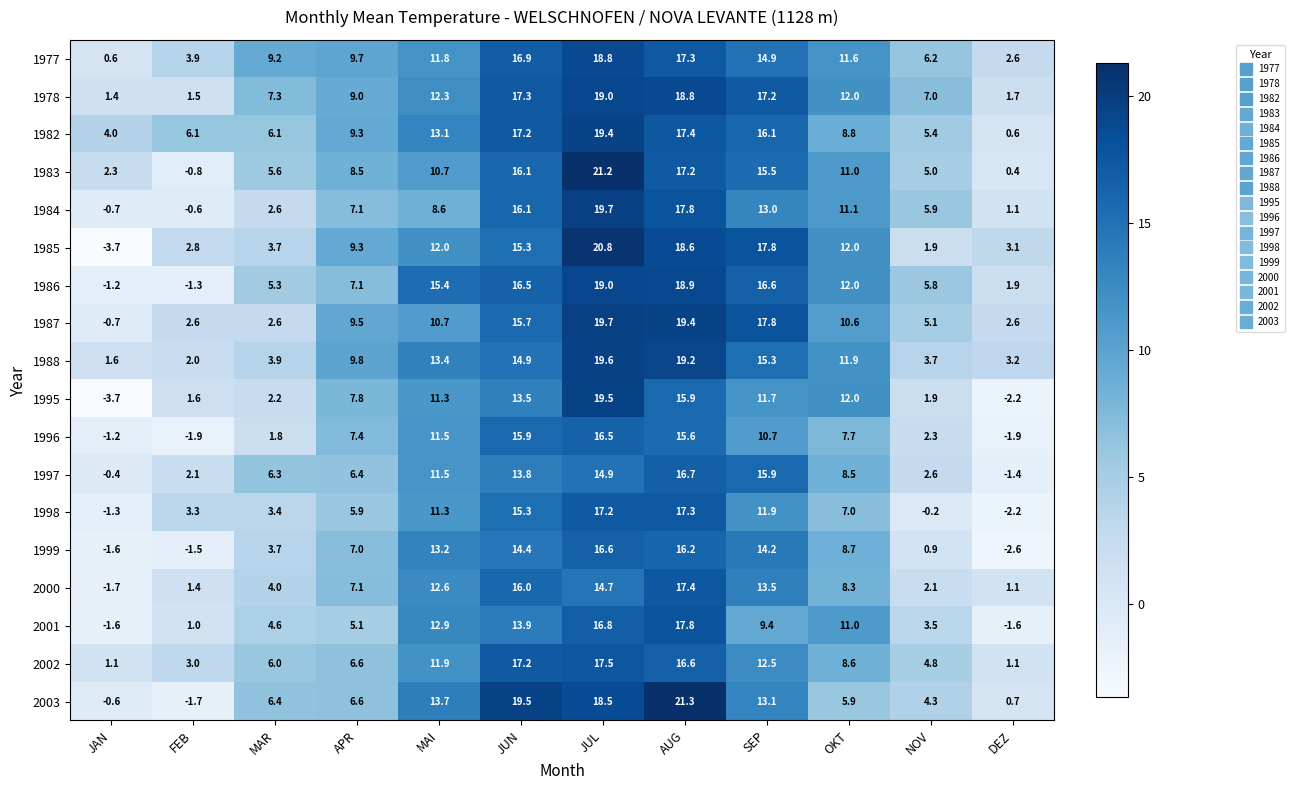

What is the difference between the maximum and minimum values in the 1977 series?

18.2